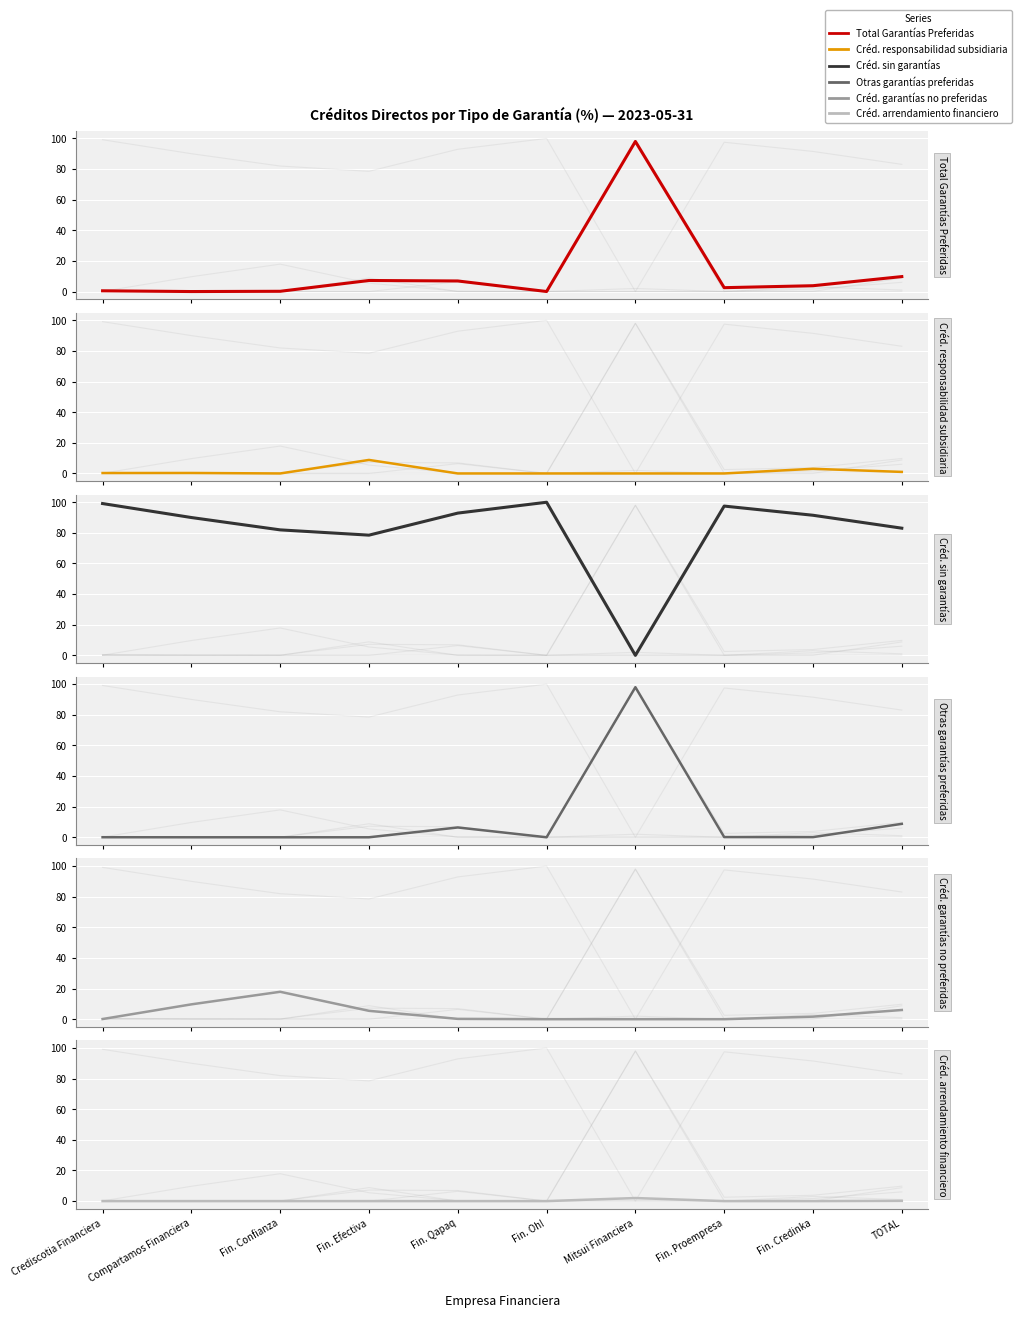

At which label does Créd. garantías no preferidas reach its peak?

Fin. Confianza